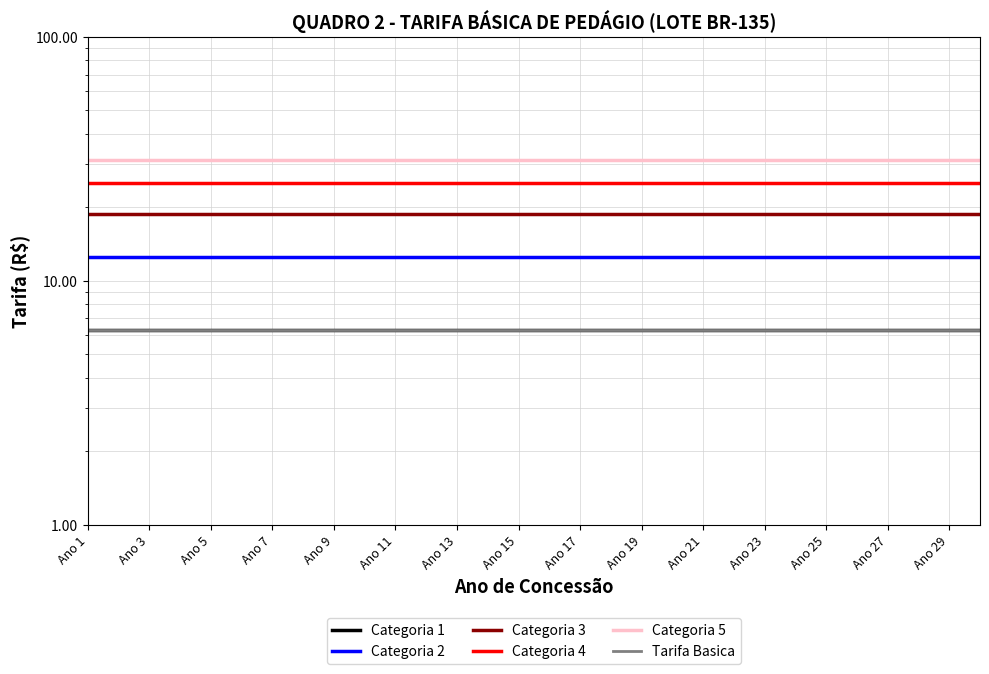

Is the value of Categoria 4 at Ano 15 greater than the value of Categoria 3 at 17?

Yes